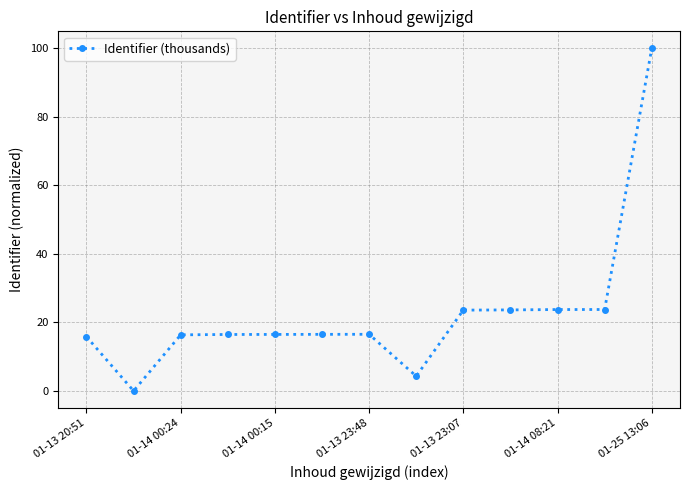

What is the value of the 1st point from the left?

15.8